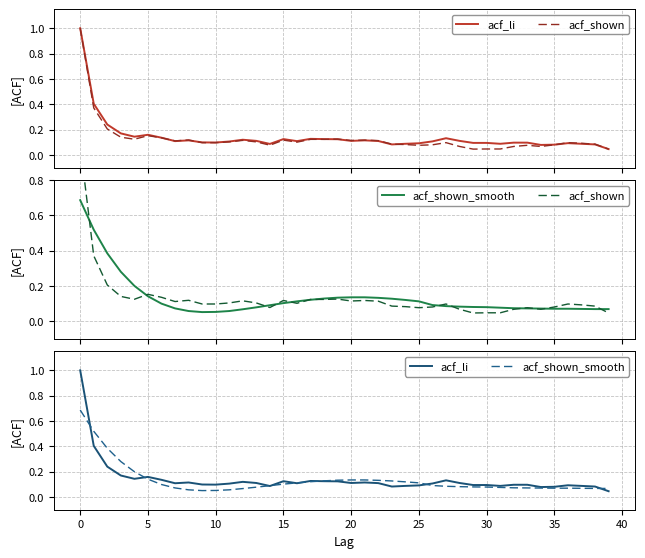

Count the number of data series in this chart.

3